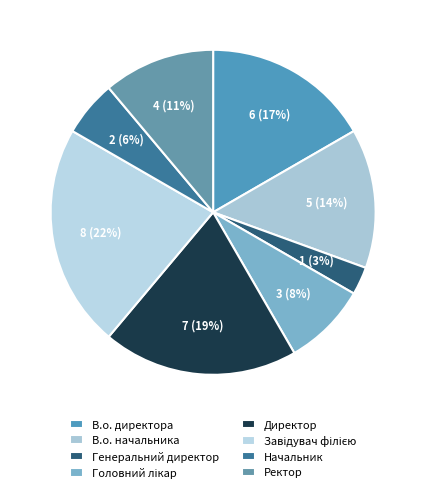

Which category has the smallest portion of the pie?

Генеральний директор